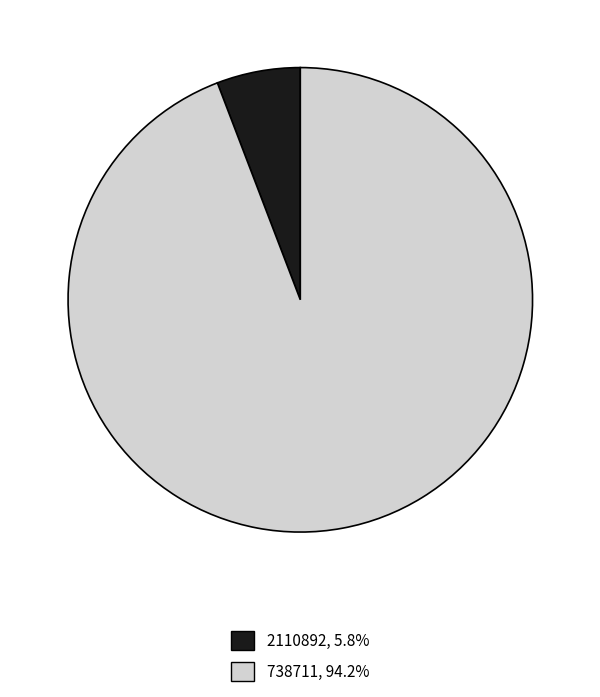

Is there a majority slice in this chart?

Yes